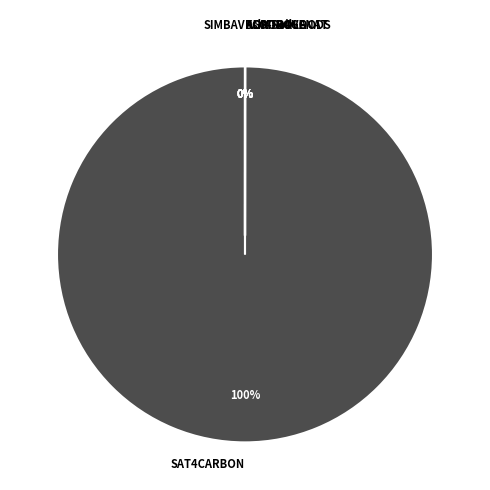

Is it true that BLOOD4GOODS is 5% of the pie?

False